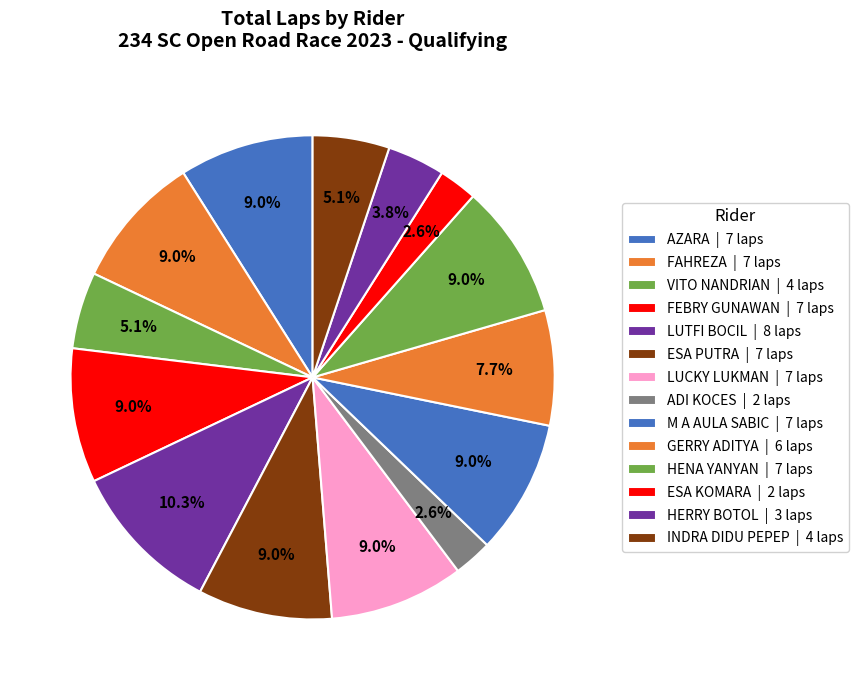

How many slices are in this pie chart?

14